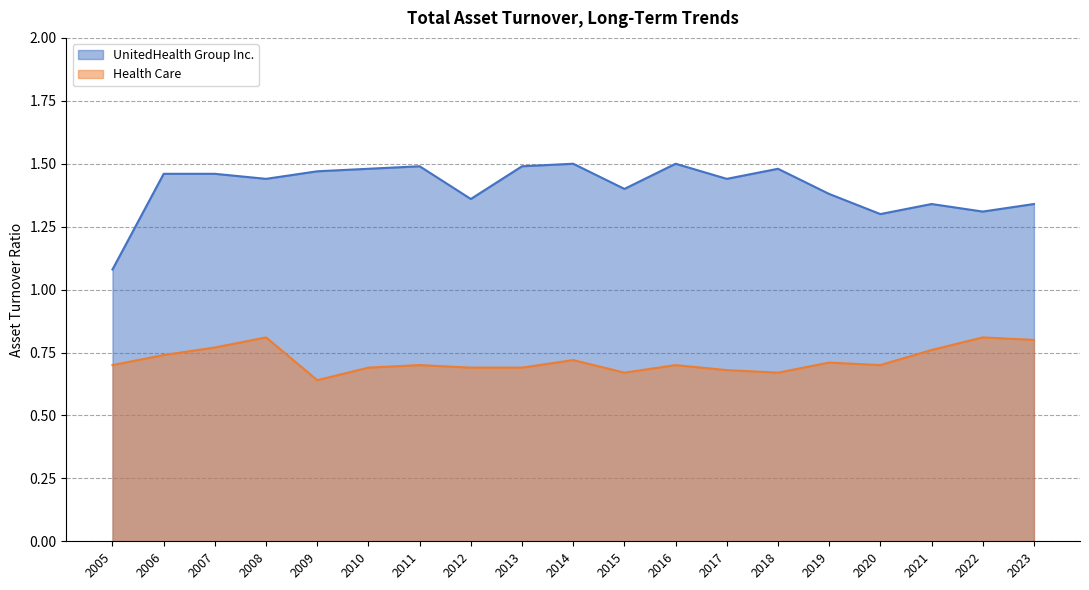

Reading left to right, transcribe all the data shown in this chart.

UnitedHealth Group Inc.: 1.1	1.5	1.5	1.4	1.5	1.5	1.5	1.4	1.5	1.5	1.4	1.5	1.4	1.5	1.4	1.3	1.3	1.3	1.3
Health Care: 0.7	0.7	0.8	0.8	0.6	0.7	0.7	0.7	0.7	0.7	0.7	0.7	0.7	0.7	0.7	0.7	0.8	0.8	0.8